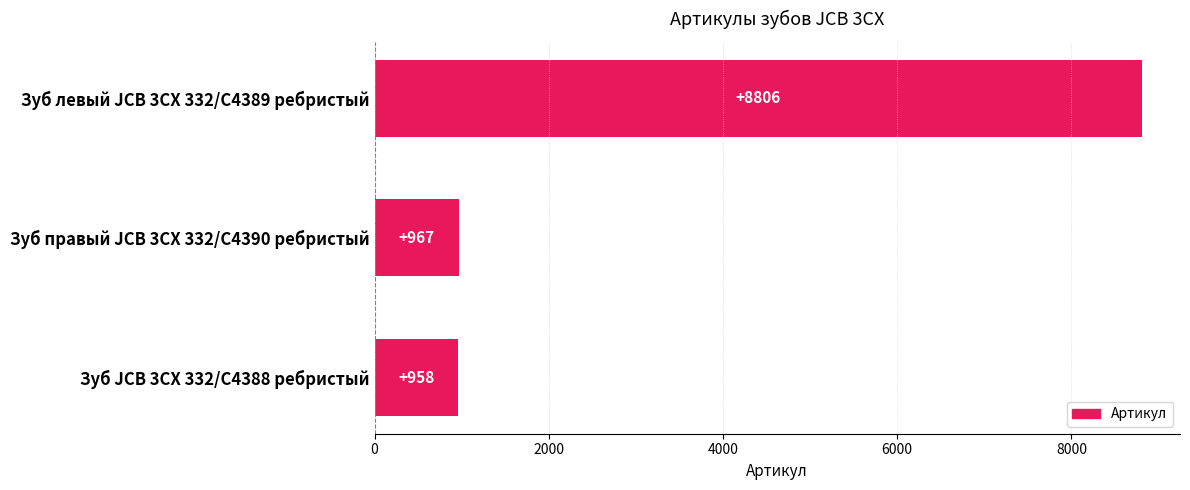

Are the bars horizontal?

Yes